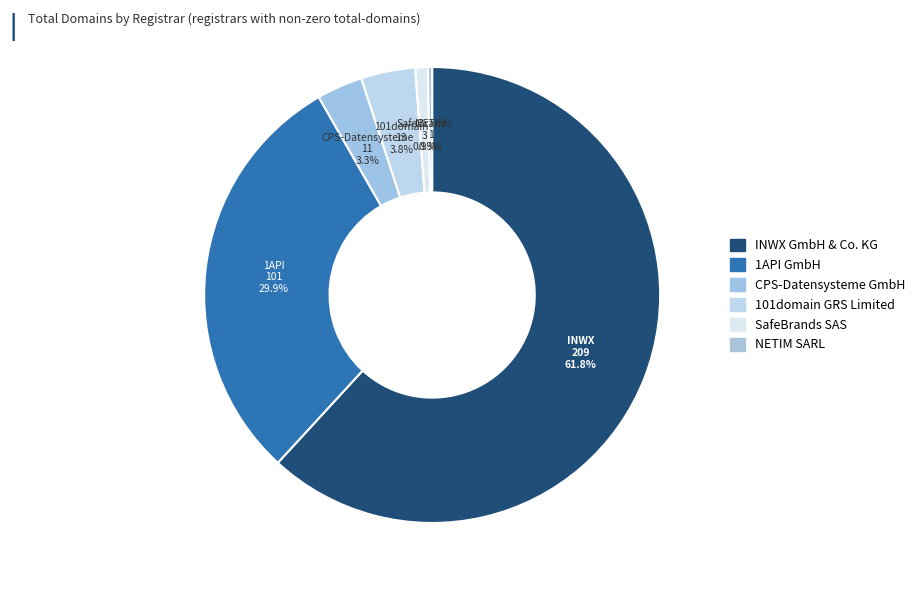

Count the number of slices in the pie.

6